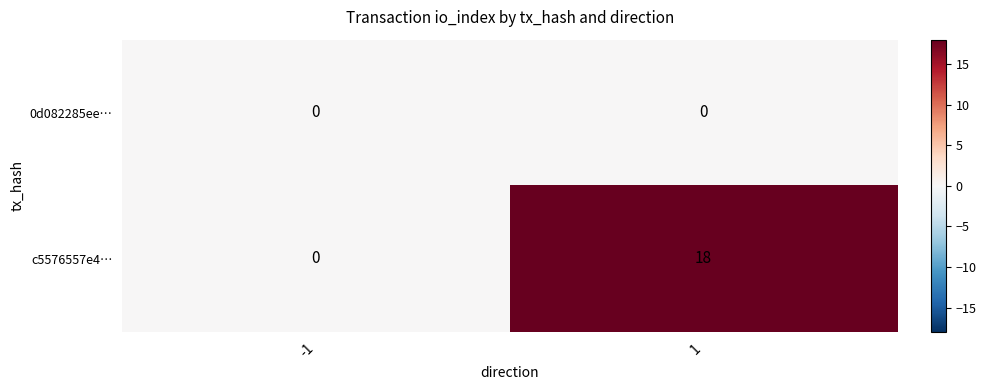

What is the highest value of the c5576557e4… series?

18